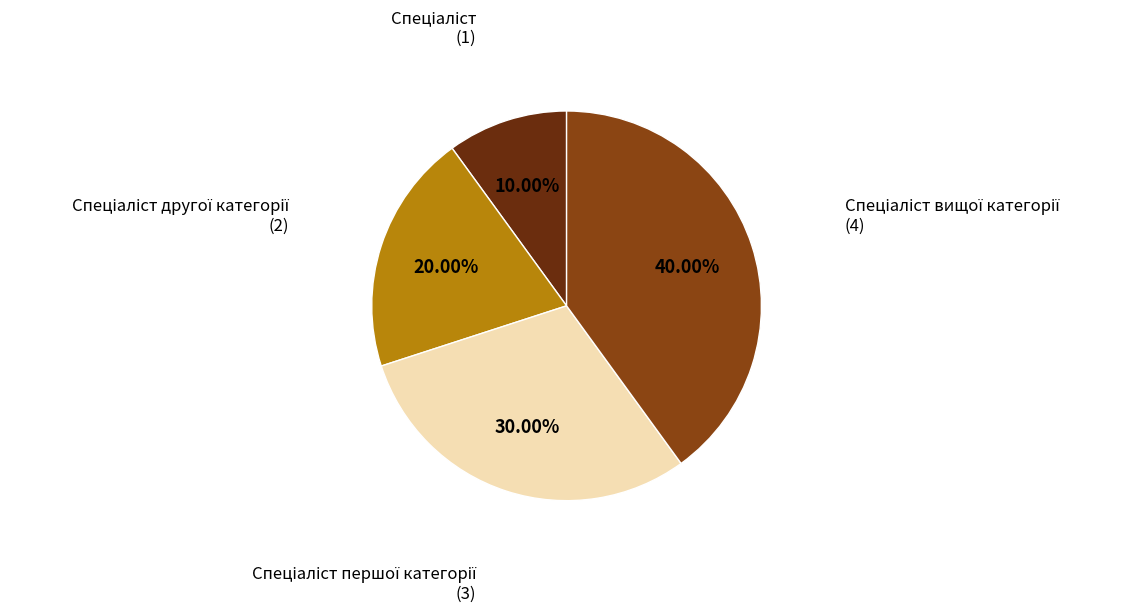

Does any single category account for the majority?

No